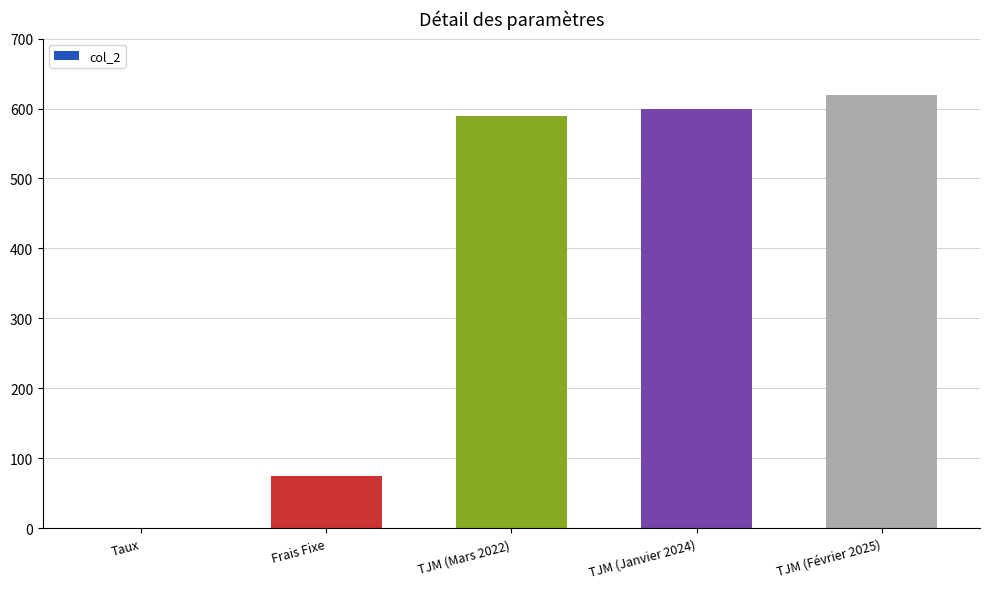

Reading right to left, transcribe all the data shown in this chart.

TJM (Février 2025)=620.0	TJM (Janvier 2024)=600.0	TJM (Mars 2022)=590.0	Frais Fixe=75.0	Taux=0.1